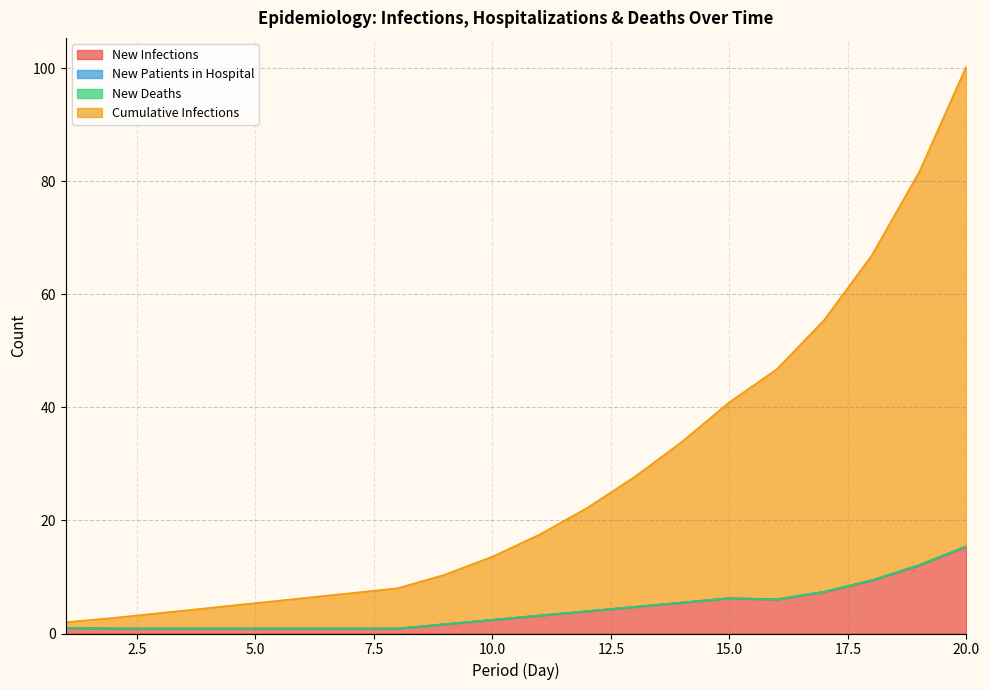

What is the value of the New Infections point at the 6th from the left?

0.9